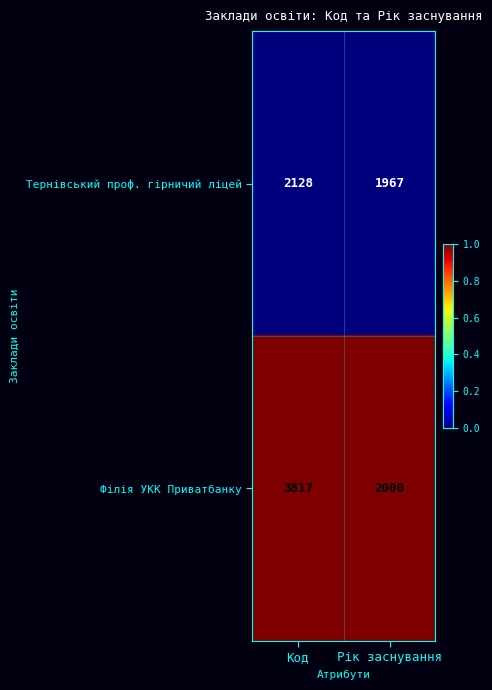

Reading left to right, what are all the values shown in this chart?

Тернівський проф. гірничий ліцей: 2128	1967
Філія УКК Приватбанку: 3817	2000